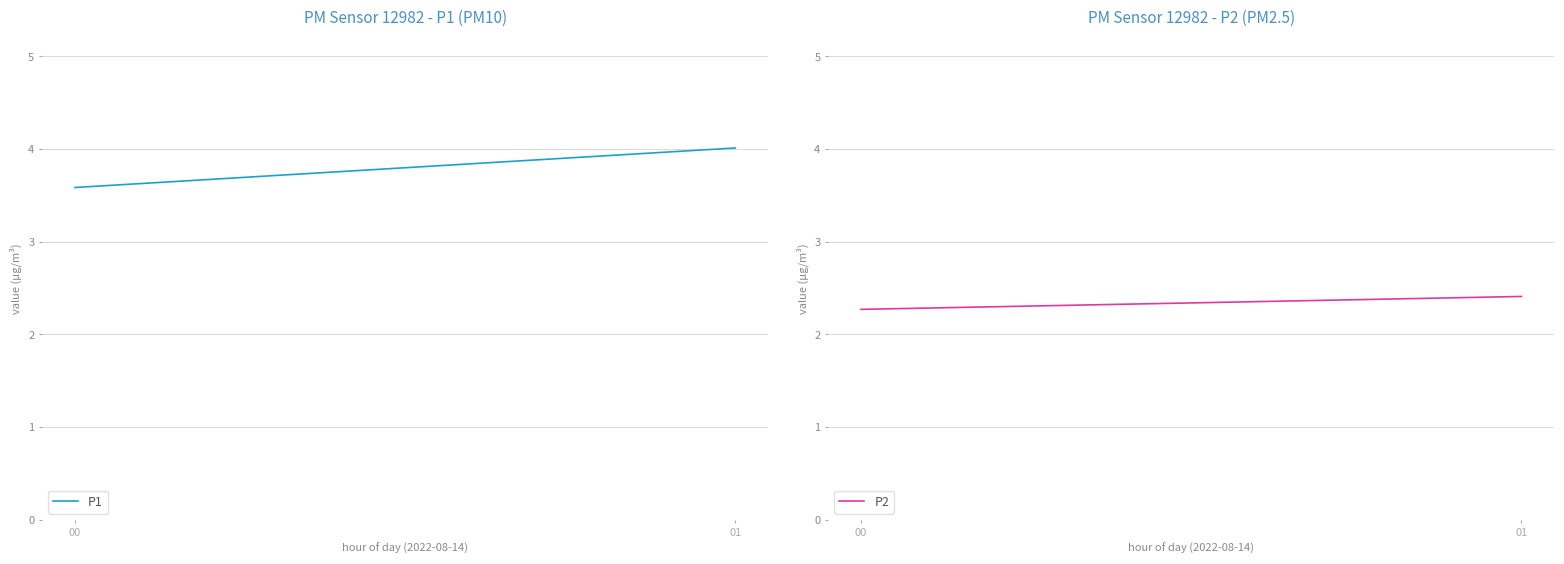

What is the difference between the highest and lowest values at 01?

1.6